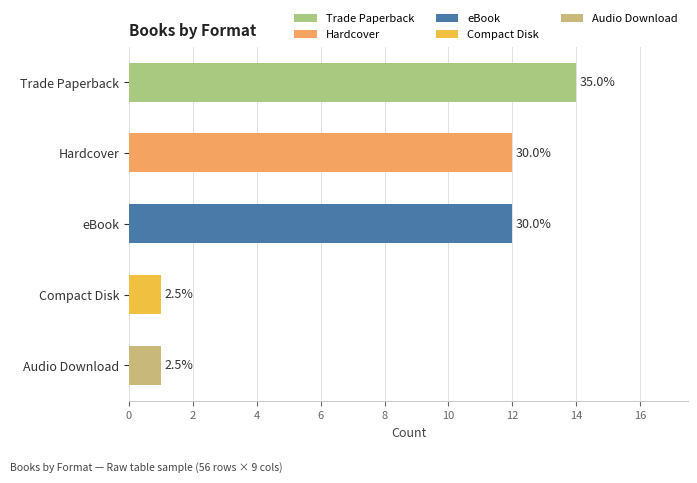

Which category has the highest value in the Trade Paperback series?

Trade Paperback